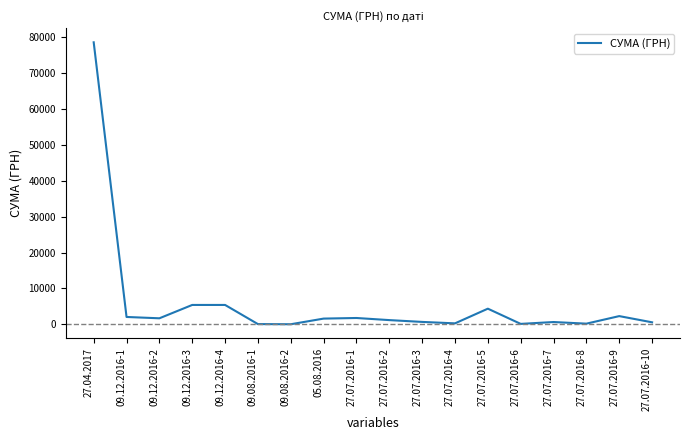

Count the number of data series in this chart.

1